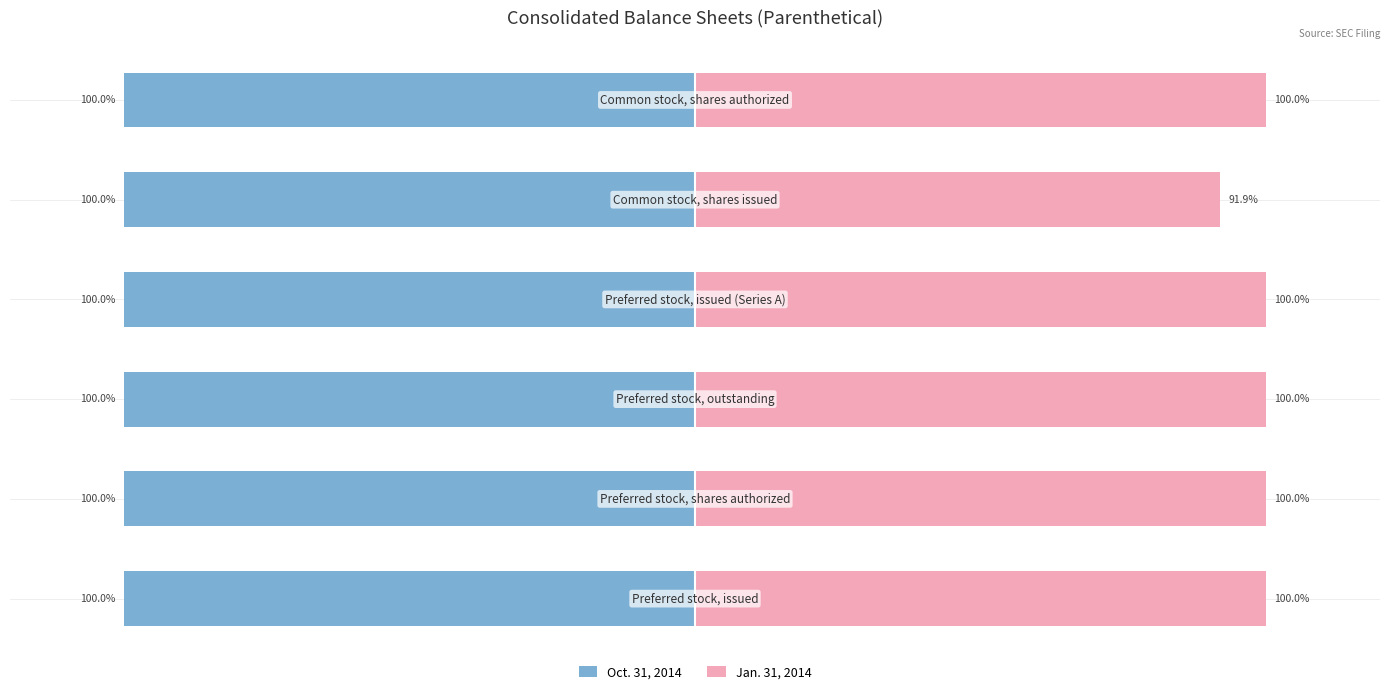

How many groups of bars are there?

6